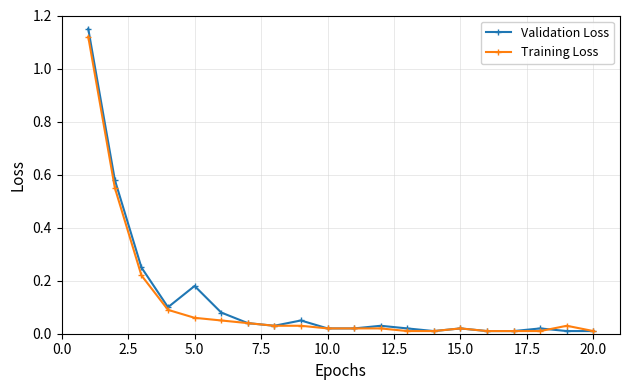

Which series has the widest spread of values?

Validation Loss